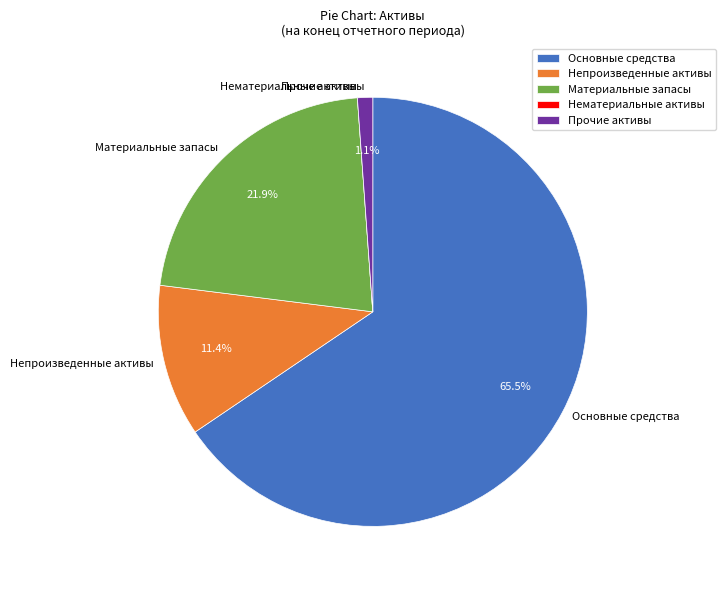

Which category has the biggest portion of the pie?

Основные средства